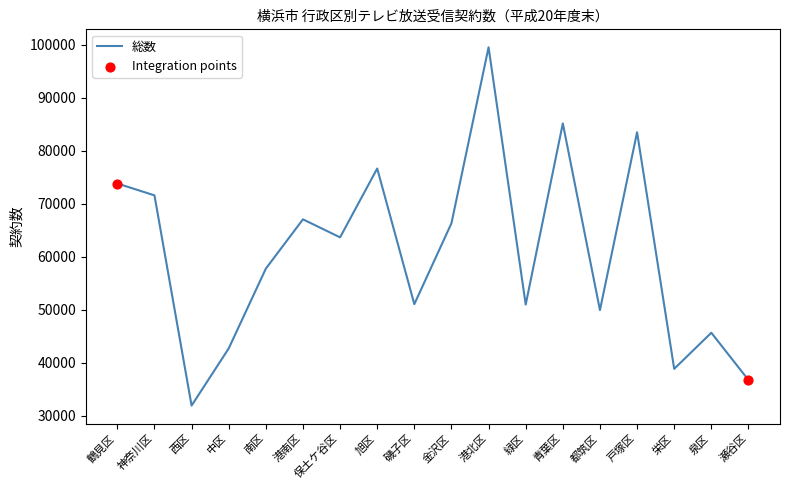

Which has a higher value, 戸塚区 or 神奈川区?

戸塚区